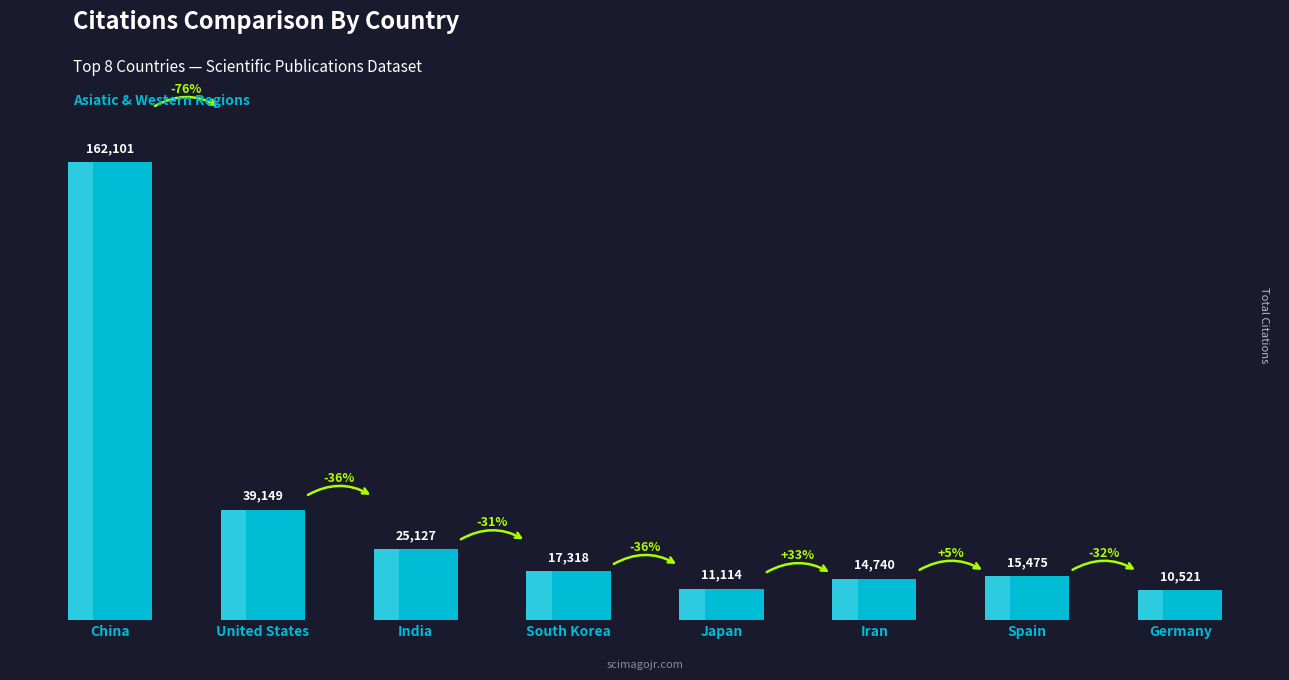

Reading right to left, extract all data points from this chart.

10521	15475	14740	11114	17318	25127	39149	162101